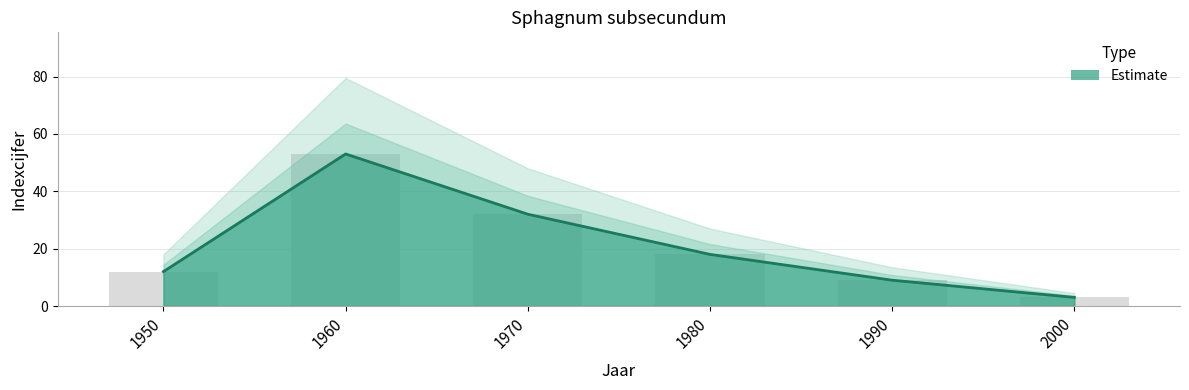

How many bars are there in each group?

2